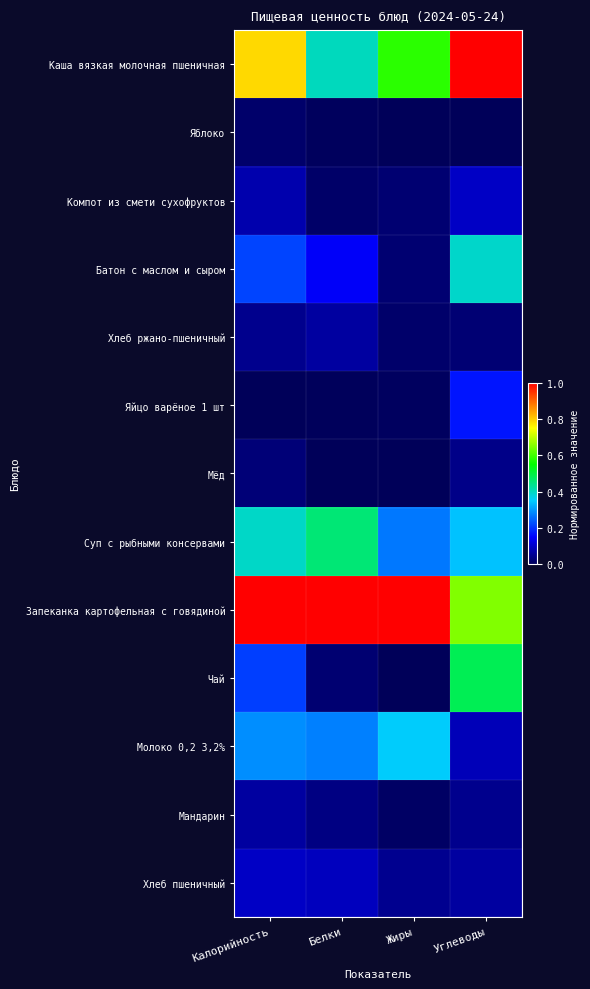

Reading right to left, list all the values displayed in this chart.

Каша вязкая молочная пшеничная: Углеводы=1.0	Жиры=0.6	Белки=0.4	Калорийность=0.8
Яблоко: Углеводы=0.0	Жиры=0.0	Белки=0.0	Калорийность=0.0
Компот из смети сухофруктов: Углеводы=0.1	Жиры=0.0	Белки=0.0	Калорийность=0.1
Батон с маслом и сыром: Углеводы=0.4	Жиры=0.0	Белки=0.1	Калорийность=0.2
Хлеб ржано-пшеничный: Углеводы=0.0	Жиры=0.0	Белки=0.1	Калорийность=0.0
Яйцо варёное 1 шт: Углеводы=0.2	Жиры=0.0	Белки=0.0	Калорийность=0.0
Мёд: Углеводы=0.0	Жиры=0.0	Белки=0.0	Калорийность=0.0
Суп с рыбными консервами: Углеводы=0.3	Жиры=0.3	Белки=0.5	Калорийность=0.4
Запеканка картофельная с говядиной: Углеводы=0.7	Жиры=1.0	Белки=1.0	Калорийность=1.0
Чай: Углеводы=0.5	Жиры=0.0	Белки=0.0	Калорийность=0.2
Молоко 0,2 3,2%: Углеводы=0.1	Жиры=0.4	Белки=0.3	Калорийность=0.3
Мандарин: Углеводы=0.0	Жиры=0.0	Белки=0.0	Калорийность=0.1
Хлеб пшеничный: Углеводы=0.1	Жиры=0.0	Белки=0.1	Калорийность=0.1